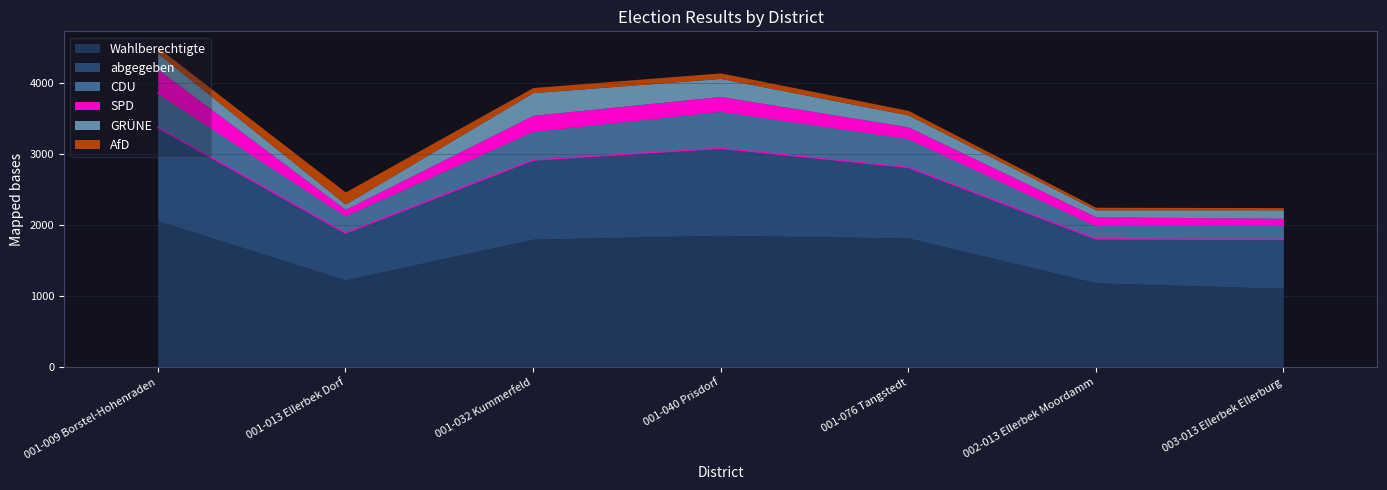

Between 002-013 Ellerbek Moordamm and 001-040 Prisdorf, which is larger?

001-040 Prisdorf